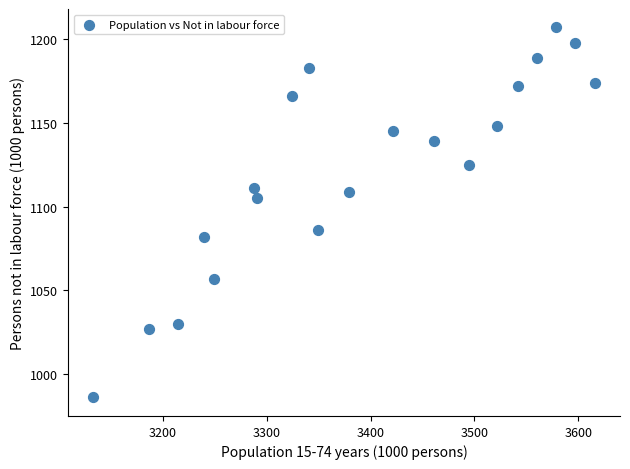

What is the range of Y values (max minus min)?

221